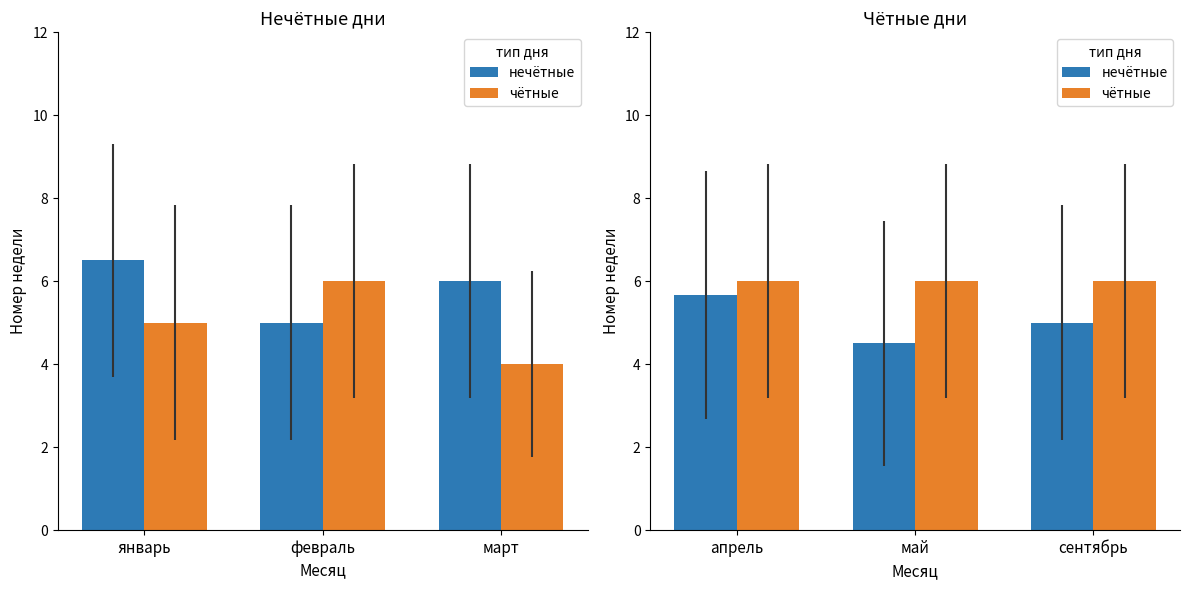

How many categories are shown in the chart?

3